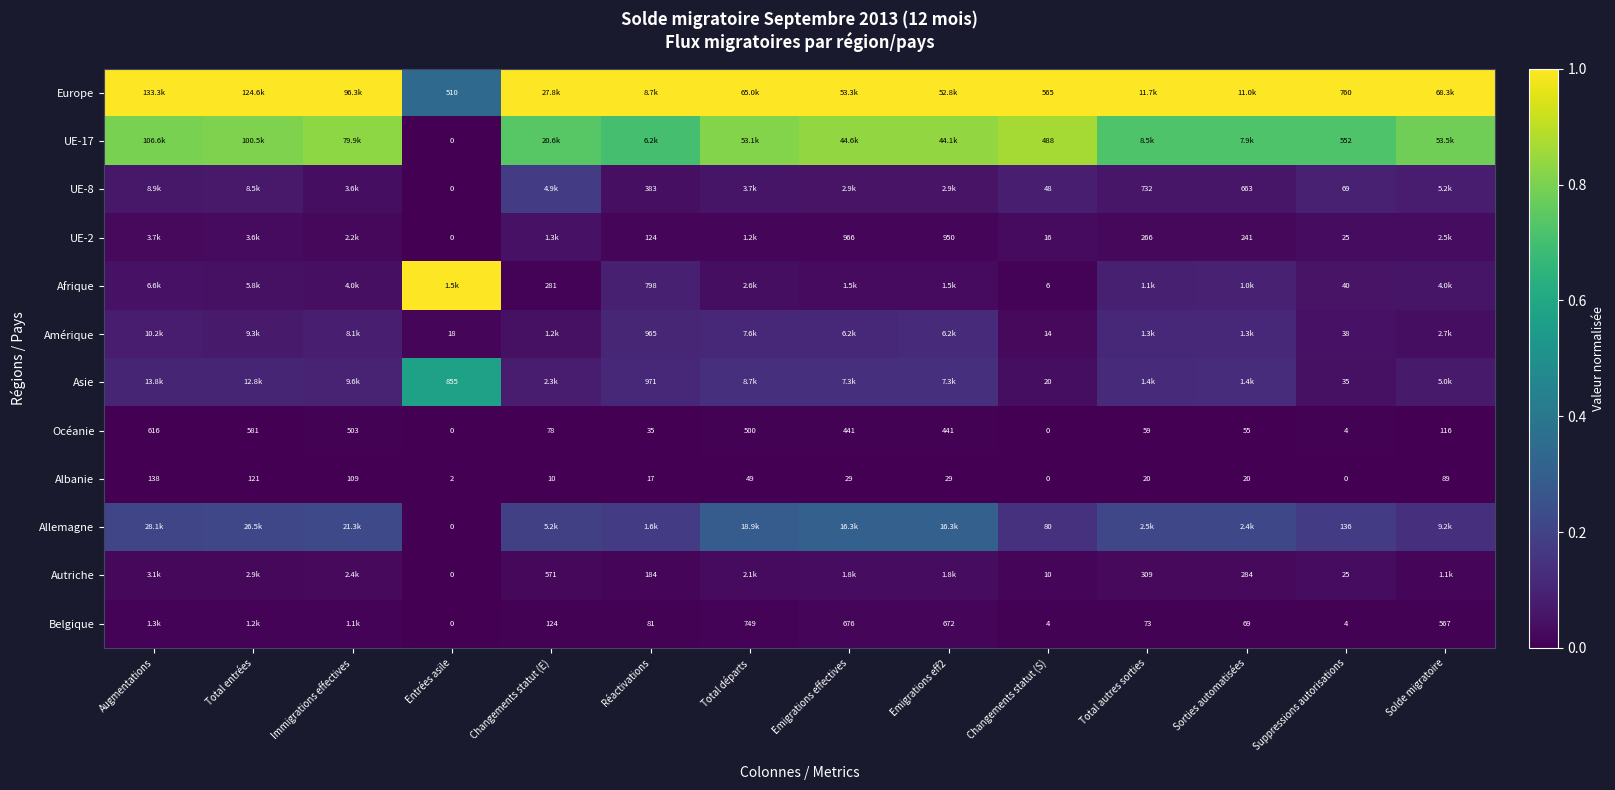

Where does the Albanie series first go above 29?

Augmentations